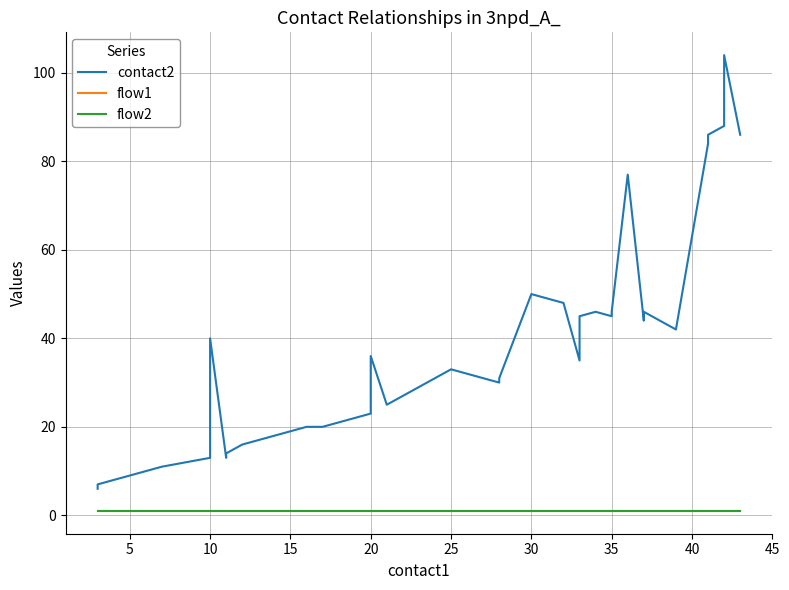

True or false: flow1 and contact2 intersect in this chart.

False